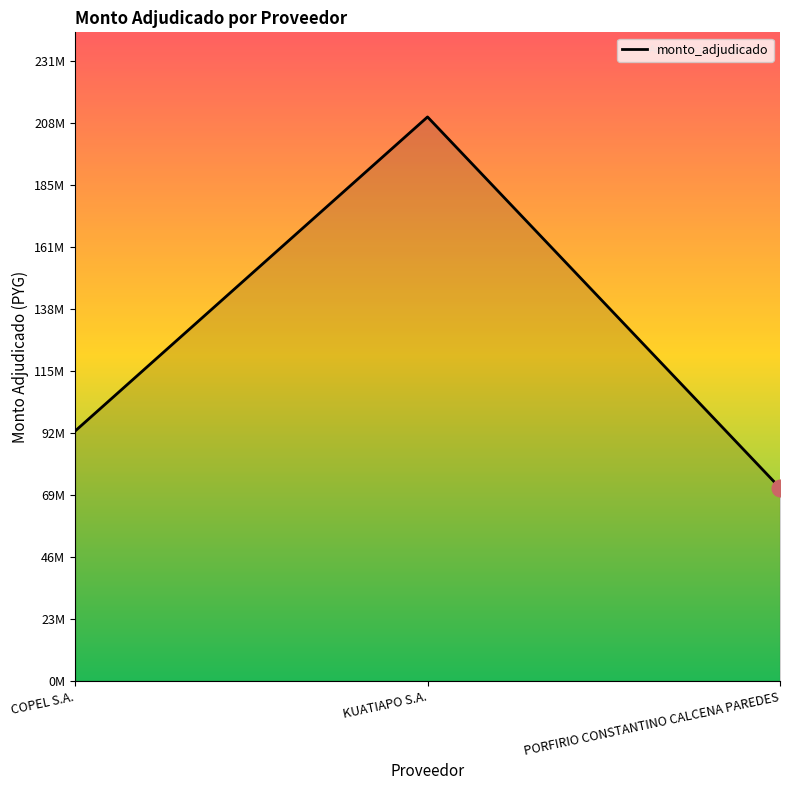

What is the greatest value displayed?

210332000